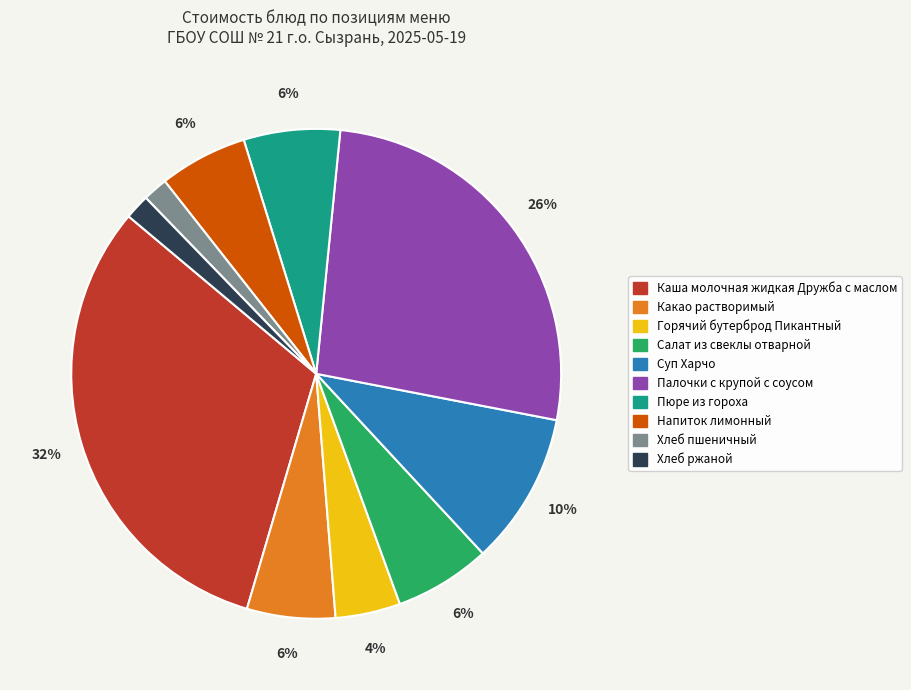

To the nearest percent, what is the combined percentage of Какао растворимый and Горячий бутерброд Пикантный?

10%